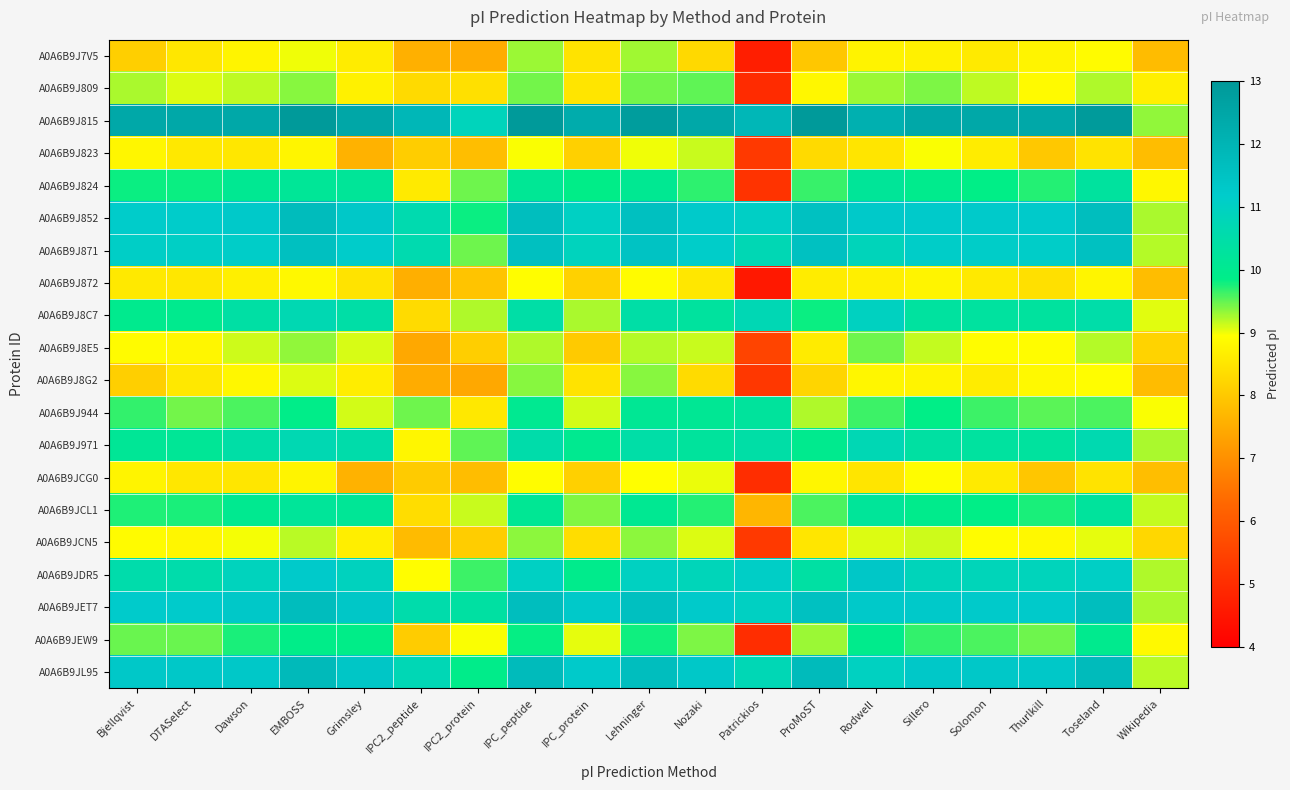

Reading left to right, list all the values displayed in this chart.

A0A6B9J7V5: Bjellqvist=8.1	DTASelect=8.6	Dawson=8.8	EMBOSS=9.0	Grimsley=8.6	IPC2_peptide=7.6	IPC2_protein=7.5	IPC_peptide=9.3	IPC_protein=8.4	Lehninger=9.3	Nozaki=8.3	Patrickios=4.7	ProMoST=8.0	Rodwell=8.8	Sillero=8.7	Solomon=8.6	Thurlkill=8.8	Toseland=8.9	Wikipedia=7.8
A0A6B9J809: Bjellqvist=9.3	DTASelect=9.1	Dawson=9.2	EMBOSS=9.4	Grimsley=8.7	IPC2_peptide=8.3	IPC2_protein=8.4	IPC_peptide=9.4	IPC_protein=8.5	Lehninger=9.4	Nozaki=9.5	Patrickios=5.0	ProMoST=8.8	Rodwell=9.3	Sillero=9.4	Solomon=9.2	Thurlkill=8.9	Toseland=9.2	Wikipedia=8.7
A0A6B9J815: Bjellqvist=12.4	DTASelect=12.4	Dawson=12.4	EMBOSS=12.9	Grimsley=12.5	IPC2_peptide=11.9	IPC2_protein=10.9	IPC_peptide=12.9	IPC_protein=12.3	Lehninger=12.8	Nozaki=12.4	Patrickios=11.9	ProMoST=12.9	Rodwell=12.2	Sillero=12.4	Solomon=12.4	Thurlkill=12.4	Toseland=12.9	Wikipedia=9.3
A0A6B9J823: Bjellqvist=8.8	DTASelect=8.6	Dawson=8.5	EMBOSS=8.8	Grimsley=7.6	IPC2_peptide=8.1	IPC2_protein=7.8	IPC_peptide=9.0	IPC_protein=8.1	Lehninger=9.0	Nozaki=9.1	Patrickios=5.3	ProMoST=8.3	Rodwell=8.5	Sillero=9.0	Solomon=8.6	Thurlkill=8.0	Toseland=8.5	Wikipedia=7.8
A0A6B9J824: Bjellqvist=9.8	DTASelect=9.8	Dawson=10.1	EMBOSS=10.2	Grimsley=10.2	IPC2_peptide=8.6	IPC2_protein=9.5	IPC_peptide=10.1	IPC_protein=9.9	Lehninger=10.1	Nozaki=9.7	Patrickios=5.2	ProMoST=9.6	Rodwell=10.2	Sillero=10.0	Solomon=9.9	Thurlkill=9.7	Toseland=10.3	Wikipedia=8.8
A0A6B9J852: Bjellqvist=11.2	DTASelect=11.2	Dawson=11.3	EMBOSS=11.7	Grimsley=11.3	IPC2_peptide=10.6	IPC2_protein=9.8	IPC_peptide=11.7	IPC_protein=11.0	Lehninger=11.6	Nozaki=11.3	Patrickios=11.1	ProMoST=11.6	Rodwell=11.3	Sillero=11.3	Solomon=11.3	Thurlkill=11.3	Toseland=11.7	Wikipedia=9.2
A0A6B9J871: Bjellqvist=11.1	DTASelect=11.1	Dawson=11.1	EMBOSS=11.6	Grimsley=11.2	IPC2_peptide=10.6	IPC2_protein=9.5	IPC_peptide=11.6	IPC_protein=10.9	Lehninger=11.5	Nozaki=11.1	Patrickios=10.7	ProMoST=11.6	Rodwell=10.8	Sillero=11.1	Solomon=11.1	Thurlkill=11.1	Toseland=11.6	Wikipedia=9.2
A0A6B9J872: Bjellqvist=8.6	DTASelect=8.6	Dawson=8.7	EMBOSS=8.8	Grimsley=8.5	IPC2_peptide=7.5	IPC2_protein=7.9	IPC_peptide=8.9	IPC_protein=8.1	Lehninger=8.9	Nozaki=8.5	Patrickios=4.5	ProMoST=8.6	Rodwell=8.7	Sillero=8.8	Solomon=8.6	Thurlkill=8.4	Toseland=8.8	Wikipedia=7.8
A0A6B9J8C7: Bjellqvist=10.0	DTASelect=10.0	Dawson=10.4	EMBOSS=10.7	Grimsley=10.4	IPC2_peptide=8.3	IPC2_protein=9.2	IPC_peptide=10.5	IPC_protein=9.3	Lehninger=10.4	Nozaki=10.3	Patrickios=10.7	ProMoST=9.8	Rodwell=11.0	Sillero=10.3	Solomon=10.3	Thurlkill=10.3	Toseland=10.5	Wikipedia=9.0
A0A6B9J8E5: Bjellqvist=8.9	DTASelect=8.8	Dawson=9.1	EMBOSS=9.3	Grimsley=9.1	IPC2_peptide=7.4	IPC2_protein=8.1	IPC_peptide=9.2	IPC_protein=8.0	Lehninger=9.2	Nozaki=9.1	Patrickios=5.5	ProMoST=8.6	Rodwell=9.5	Sillero=9.2	Solomon=8.9	Thurlkill=8.9	Toseland=9.2	Wikipedia=8.2
A0A6B9J8G2: Bjellqvist=8.1	DTASelect=8.6	Dawson=8.8	EMBOSS=9.1	Grimsley=8.7	IPC2_peptide=7.5	IPC2_protein=7.4	IPC_peptide=9.4	IPC_protein=8.4	Lehninger=9.4	Nozaki=8.3	Patrickios=5.2	ProMoST=8.2	Rodwell=8.8	Sillero=8.8	Solomon=8.6	Thurlkill=8.9	Toseland=8.9	Wikipedia=7.8
A0A6B9J944: Bjellqvist=9.7	DTASelect=9.4	Dawson=9.6	EMBOSS=9.9	Grimsley=9.1	IPC2_peptide=9.5	IPC2_protein=8.6	IPC_peptide=10.0	IPC_protein=9.1	Lehninger=10.1	Nozaki=10.1	Patrickios=10.2	ProMoST=9.2	Rodwell=9.6	Sillero=9.8	Solomon=9.6	Thurlkill=9.5	Toseland=9.6	Wikipedia=9.0
A0A6B9J971: Bjellqvist=10.1	DTASelect=10.1	Dawson=10.5	EMBOSS=10.7	Grimsley=10.5	IPC2_peptide=8.8	IPC2_protein=9.5	IPC_peptide=10.5	IPC_protein=10.0	Lehninger=10.5	Nozaki=10.2	Patrickios=10.5	ProMoST=10.0	Rodwell=10.7	Sillero=10.4	Solomon=10.3	Thurlkill=10.3	Toseland=10.7	Wikipedia=9.3
A0A6B9JCG0: Bjellqvist=8.8	DTASelect=8.6	Dawson=8.5	EMBOSS=8.8	Grimsley=7.6	IPC2_peptide=8.0	IPC2_protein=7.8	IPC_peptide=8.9	IPC_protein=8.1	Lehninger=8.9	Nozaki=9.0	Patrickios=5.0	ProMoST=8.8	Rodwell=8.5	Sillero=8.9	Solomon=8.6	Thurlkill=8.0	Toseland=8.5	Wikipedia=7.8
A0A6B9JCL1: Bjellqvist=9.7	DTASelect=9.8	Dawson=10.0	EMBOSS=10.2	Grimsley=10.1	IPC2_peptide=8.3	IPC2_protein=9.1	IPC_peptide=10.1	IPC_protein=9.4	Lehninger=10.1	Nozaki=9.7	Patrickios=7.7	ProMoST=9.6	Rodwell=10.2	Sillero=9.9	Solomon=9.9	Thurlkill=9.8	Toseland=10.2	Wikipedia=9.2
A0A6B9JCN5: Bjellqvist=8.9	DTASelect=8.8	Dawson=9.0	EMBOSS=9.2	Grimsley=8.7	IPC2_peptide=7.7	IPC2_protein=8.1	IPC_peptide=9.4	IPC_protein=8.3	Lehninger=9.4	Nozaki=9.1	Patrickios=5.3	ProMoST=8.5	Rodwell=9.1	Sillero=9.1	Solomon=8.9	Thurlkill=8.8	Toseland=9.0	Wikipedia=8.2
A0A6B9JDR5: Bjellqvist=10.5	DTASelect=10.5	Dawson=10.9	EMBOSS=11.3	Grimsley=10.9	IPC2_peptide=8.9	IPC2_protein=9.6	IPC_peptide=11.0	IPC_protein=9.9	Lehninger=11.0	Nozaki=10.8	Patrickios=11.1	ProMoST=10.4	Rodwell=11.3	Sillero=10.8	Solomon=10.8	Thurlkill=10.9	Toseland=11.1	Wikipedia=9.2
A0A6B9JET7: Bjellqvist=11.2	DTASelect=11.2	Dawson=11.3	EMBOSS=11.7	Grimsley=11.4	IPC2_peptide=10.6	IPC2_protein=10.4	IPC_peptide=11.7	IPC_protein=11.3	Lehninger=11.6	Nozaki=11.2	Patrickios=11.0	ProMoST=11.6	Rodwell=11.3	Sillero=11.3	Solomon=11.3	Thurlkill=11.3	Toseland=11.7	Wikipedia=9.2
A0A6B9JEW9: Bjellqvist=9.5	DTASelect=9.5	Dawson=9.8	EMBOSS=9.9	Grimsley=9.9	IPC2_peptide=8.1	IPC2_protein=9.0	IPC_peptide=9.8	IPC_protein=9.0	Lehninger=9.8	Nozaki=9.4	Patrickios=5.0	ProMoST=9.3	Rodwell=9.9	Sillero=9.7	Solomon=9.6	Thurlkill=9.5	Toseland=10.0	Wikipedia=8.9
A0A6B9JL95: Bjellqvist=11.3	DTASelect=11.3	Dawson=11.3	EMBOSS=11.8	Grimsley=11.4	IPC2_peptide=10.8	IPC2_protein=9.9	IPC_peptide=11.8	IPC_protein=11.2	Lehninger=11.7	Nozaki=11.3	Patrickios=10.8	ProMoST=11.8	Rodwell=11.0	Sillero=11.3	Solomon=11.3	Thurlkill=11.3	Toseland=11.8	Wikipedia=9.2